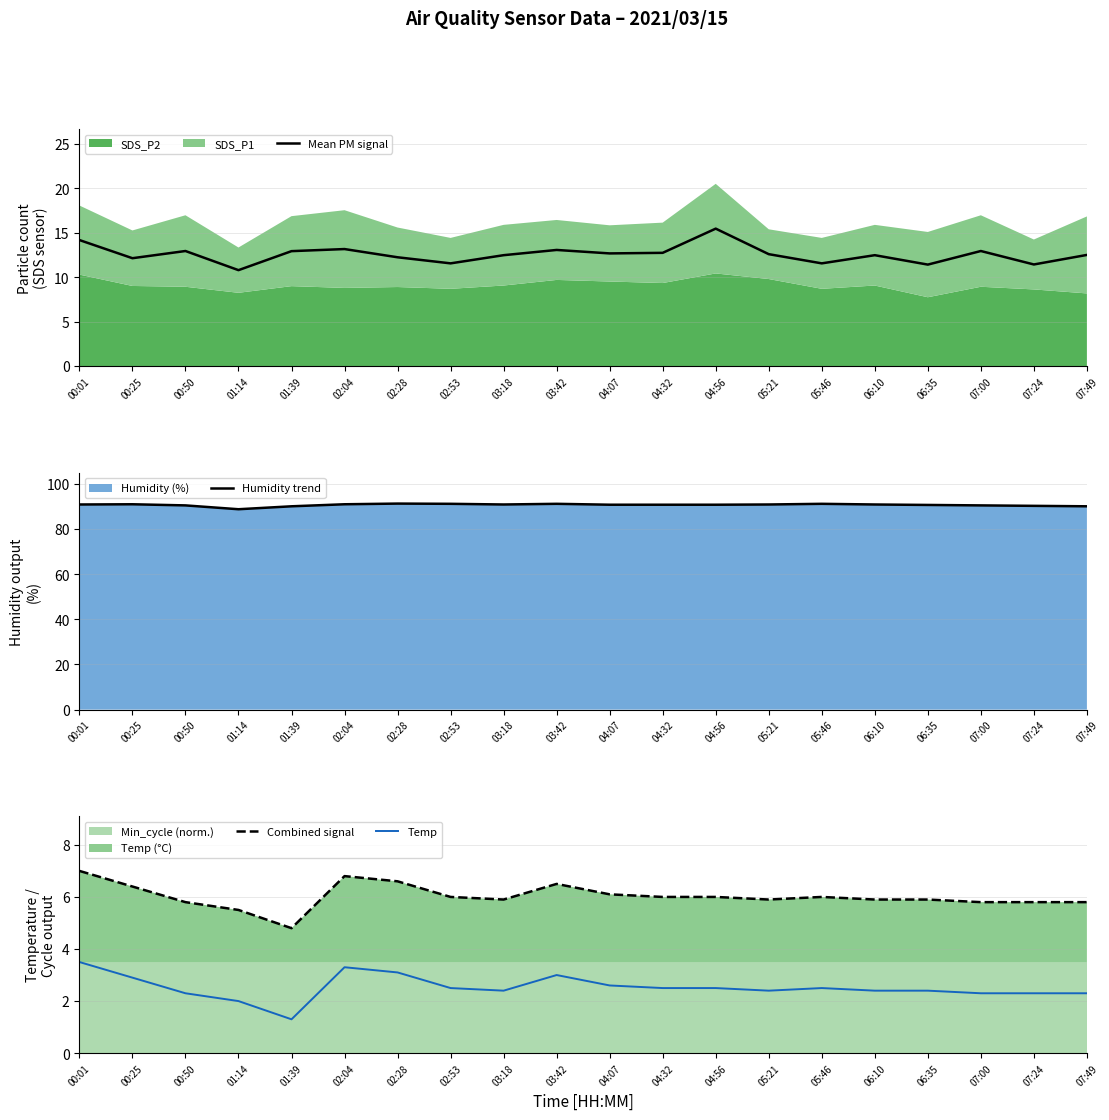

How many data points in Temp are above 2?

18